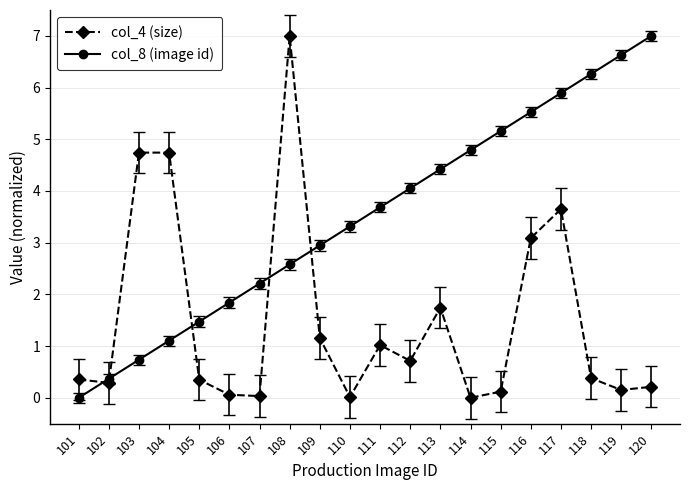

What is the greatest value displayed?

7.0